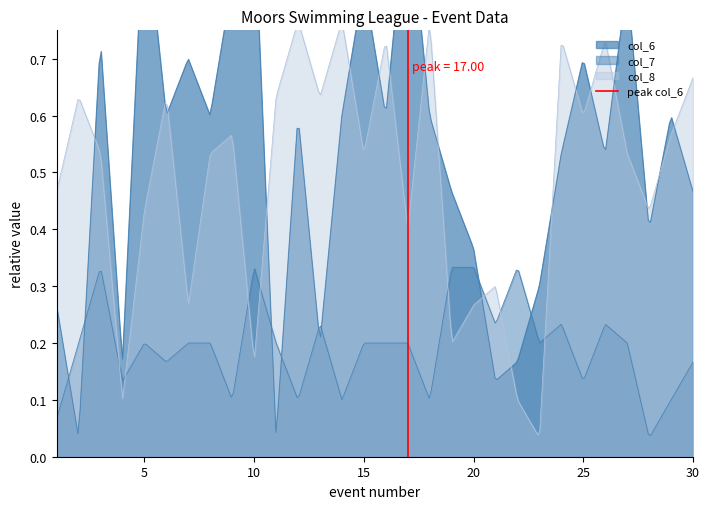

How many lines are shown in the chart?

1